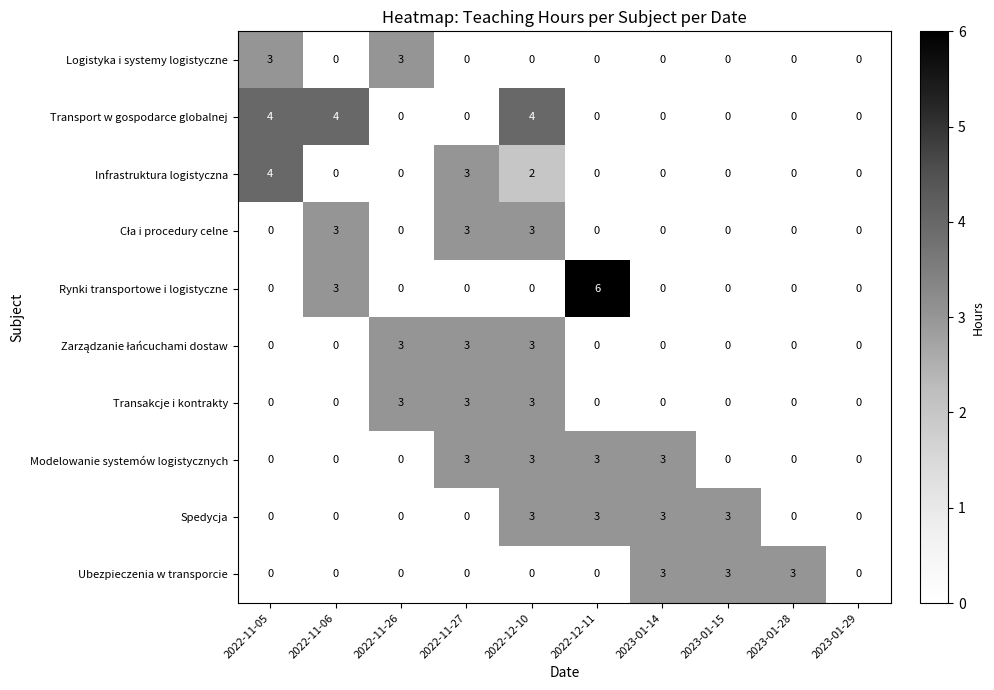

Which series changed the most between 2022-11-26 and 2022-12-11?

Rynki transportowe i logistyczne